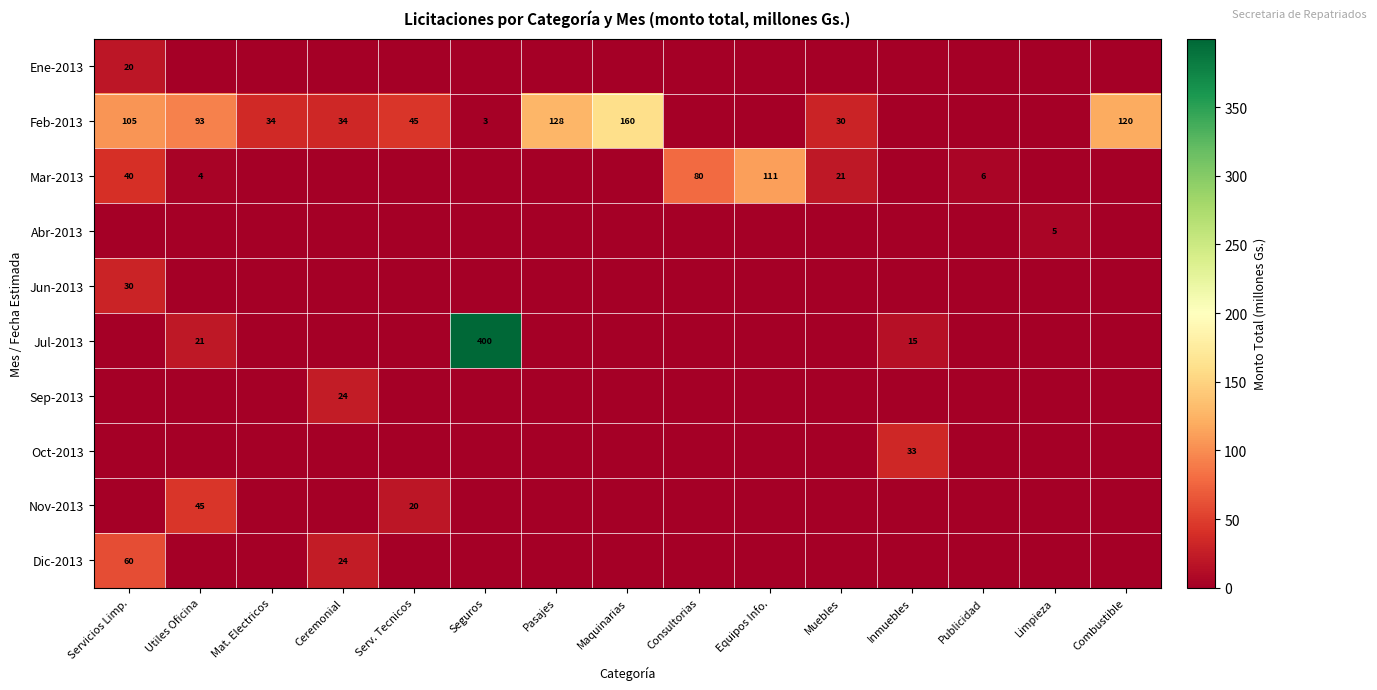

True or false: Mar-2013 has a value of 4 at Publicidad.

False